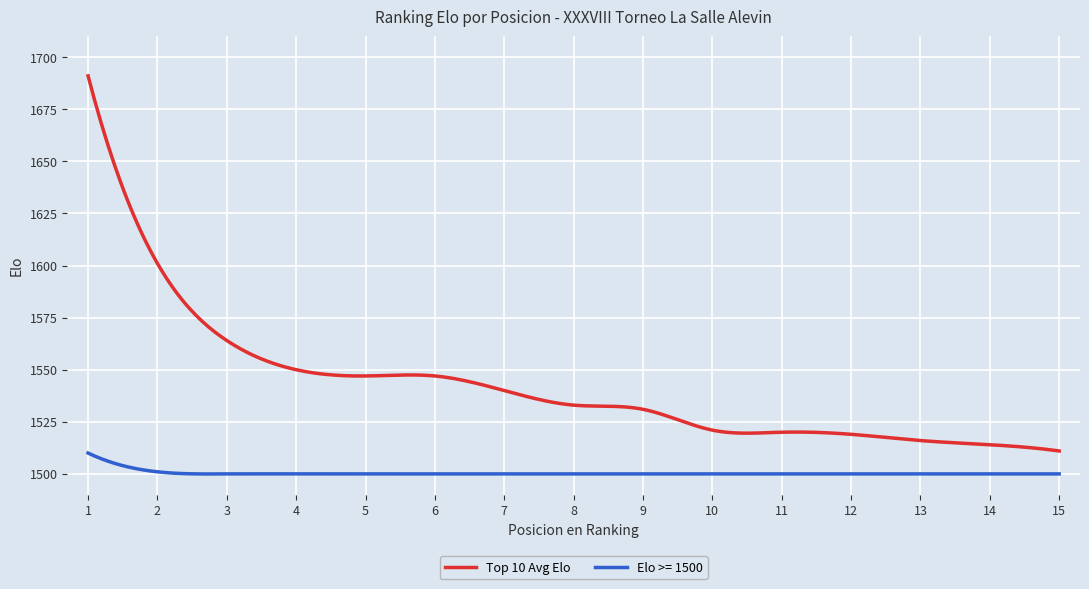

True or false: Elo >= 1500 has more than 1 interior local peaks.

True